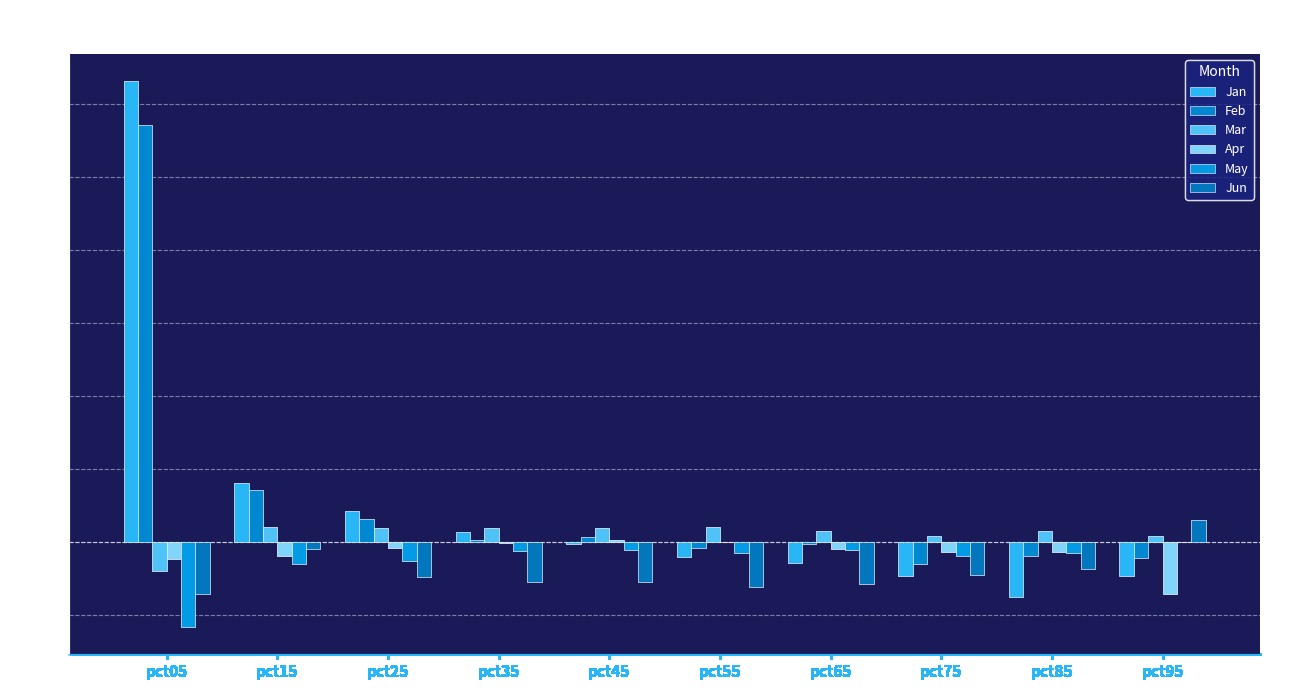

What value does the Apr series have at pct85?

-0.1